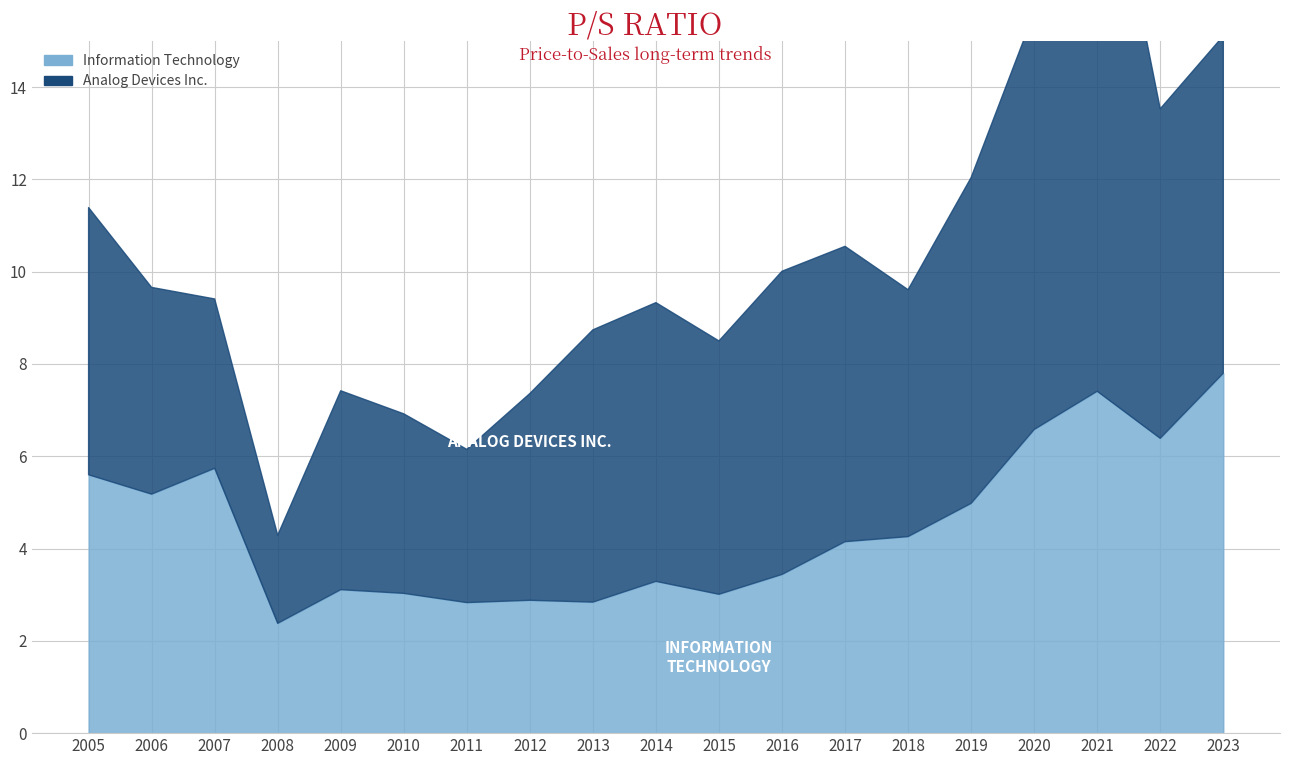

How many points are higher than both their immediate neighbors (excluding endpoints)?

5